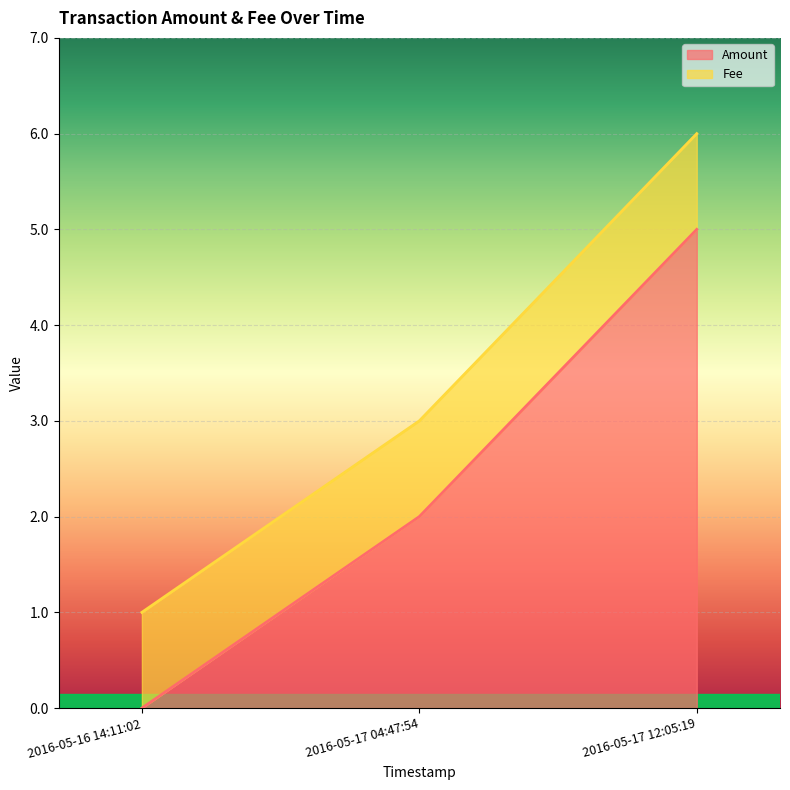

Reading right to left, extract all data points from this chart.

5	2	0